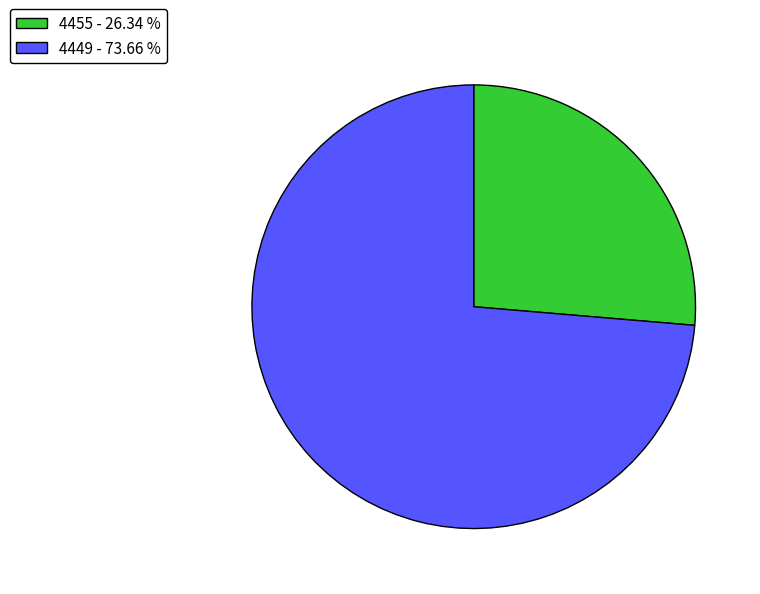

Is 4455 the majority of the pie?

No